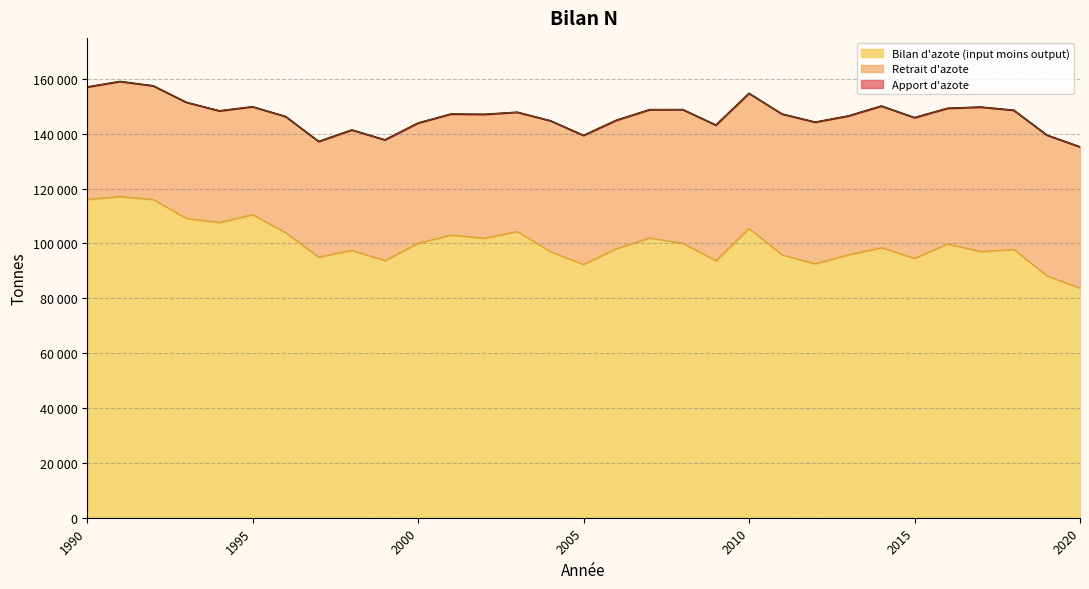

True or false: Apport d'azote has more than 1 interior local peaks.

True